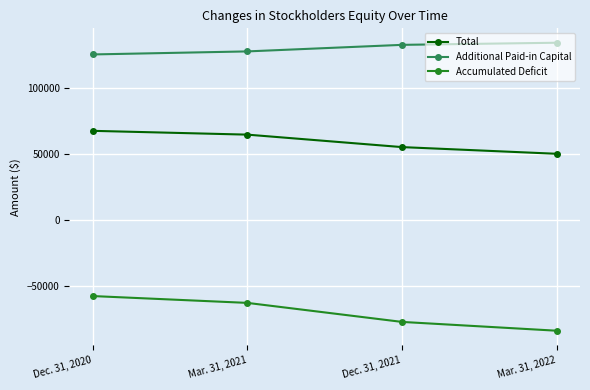

How many Additional Paid-in Capital values are between 127395 and 133970?

3